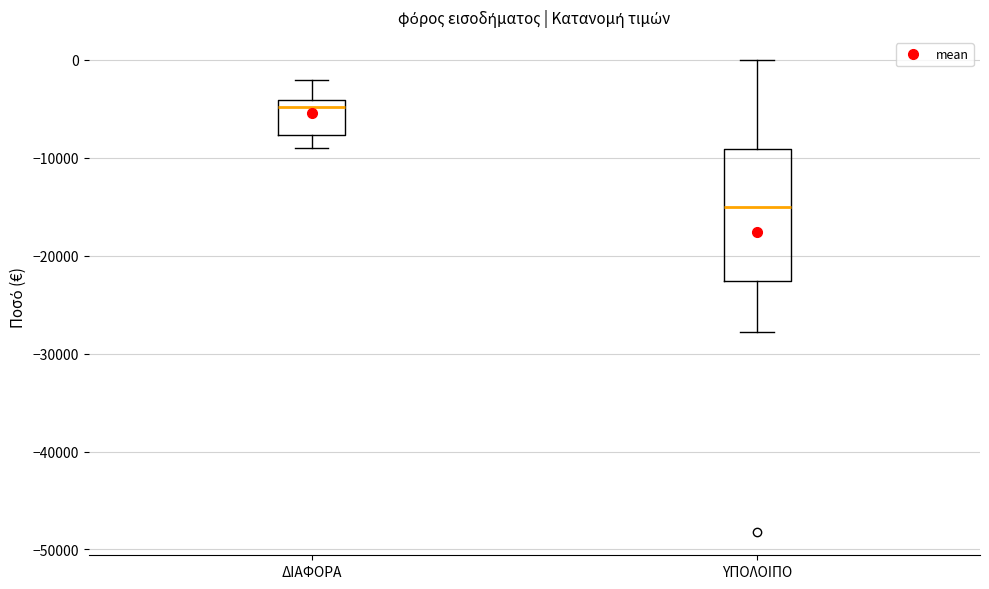

Which box has the lowest median line?

ΥΠΟΛΟΙΠΟ